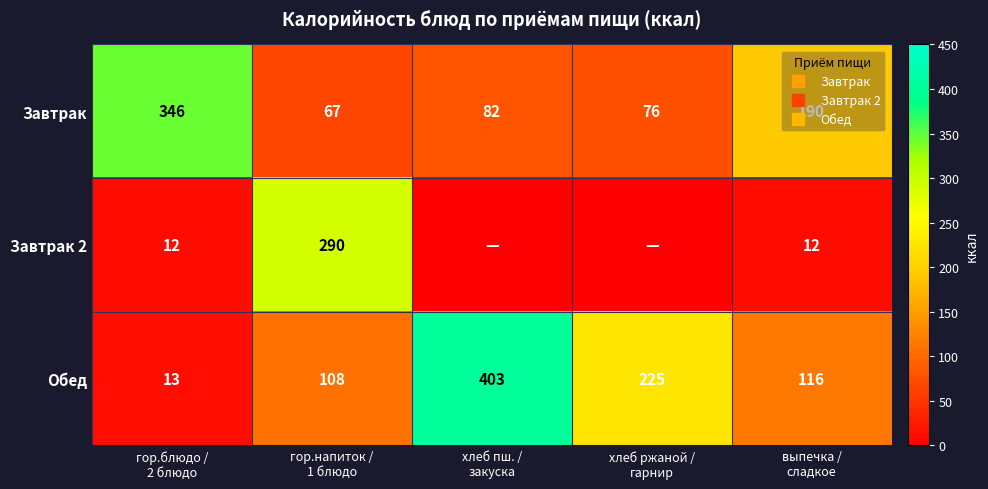

Rank the categories by Завтрак value from lowest to highest.

гор.напиток / 1 блюдо, хлеб ржаной / гарнир, хлеб пш. / закуска, выпечка / сладкое, гор.блюдо / 2 блюдо